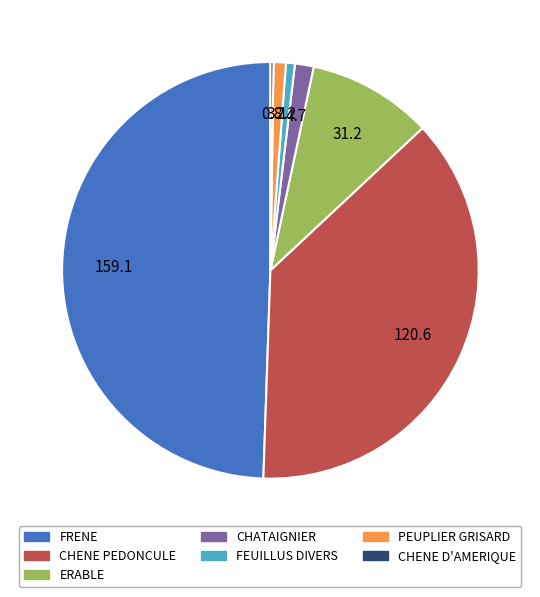

Approximately how many times larger is the value at FEUILLUS DIVERS compared to CHATAIGNIER?

0.5